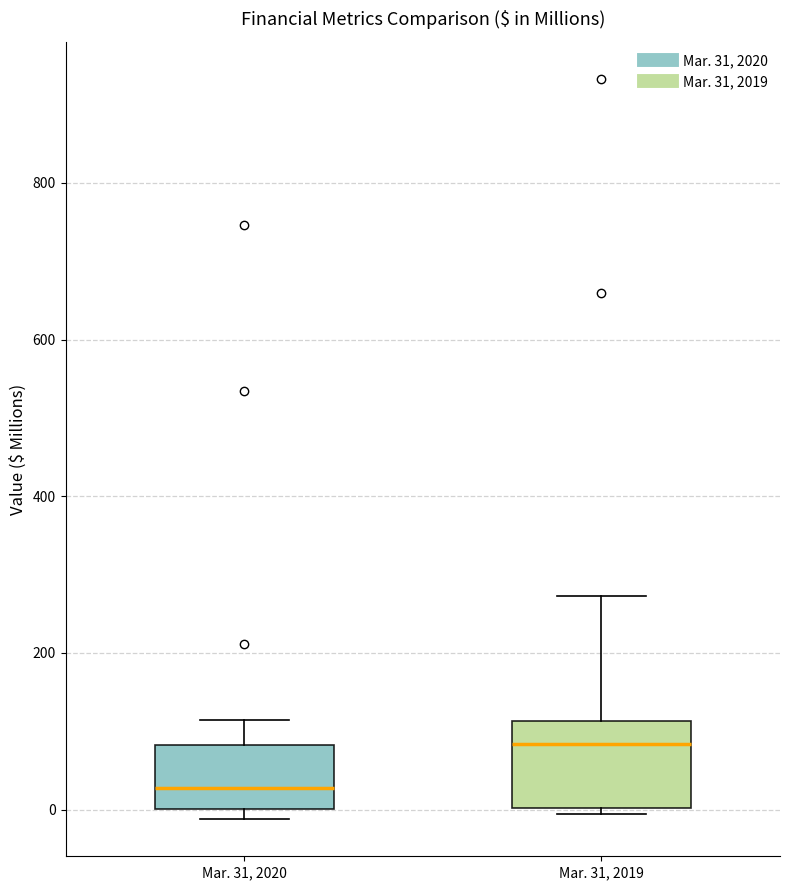

Where is the lower edge of the box for Mar. 31, 2020 on the y-axis? The values are not printed on the chart, so give them approximately, as read against the axis.

0